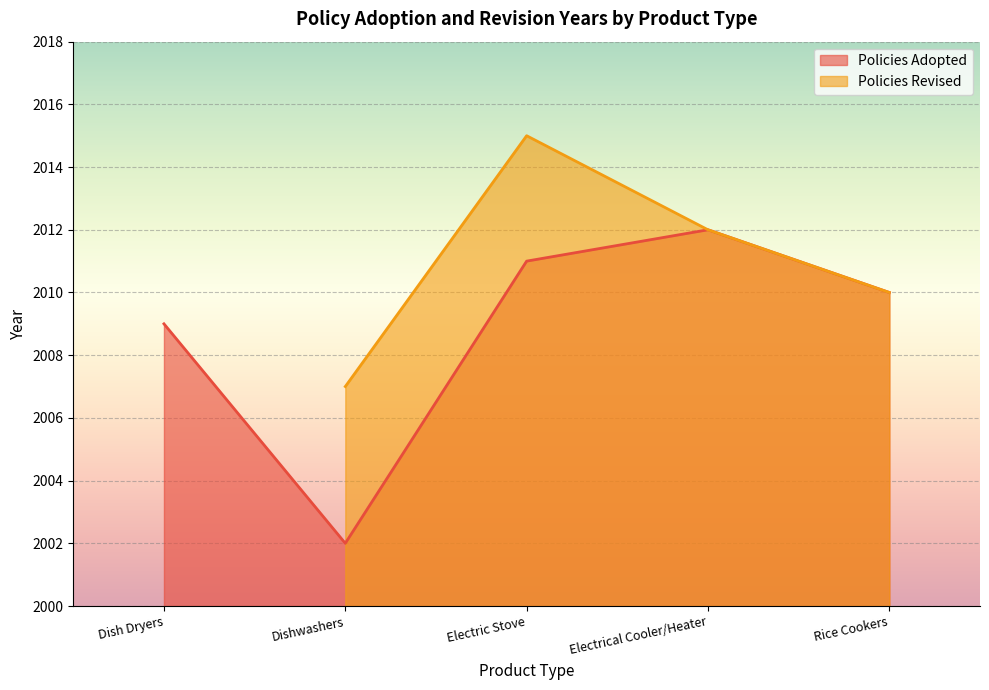

True or false: there are more than 2 points higher than both neighbors.

False